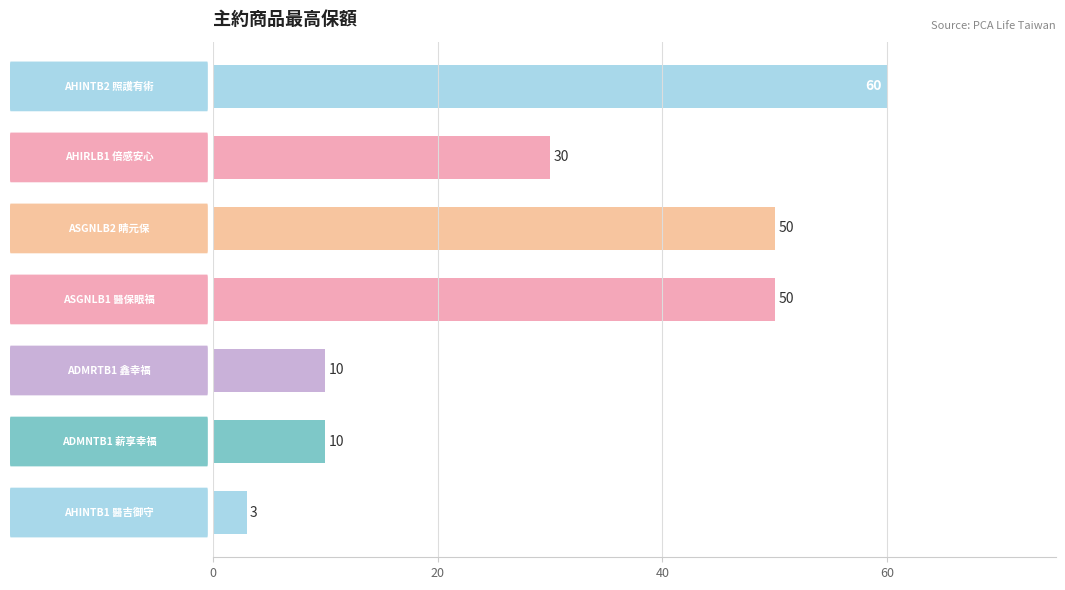

Count the values in the range 10 to 50.

5